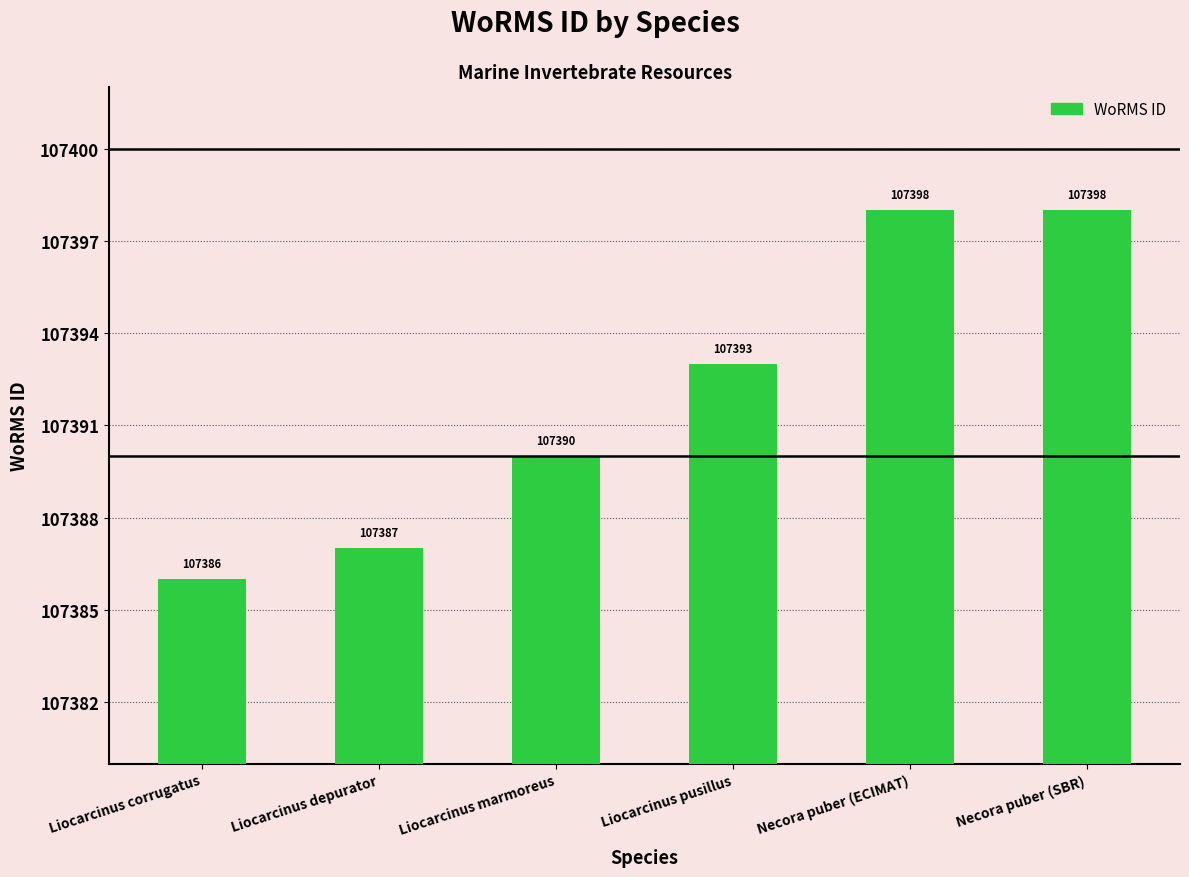

What is the value of the 2nd bar from the left?

107387